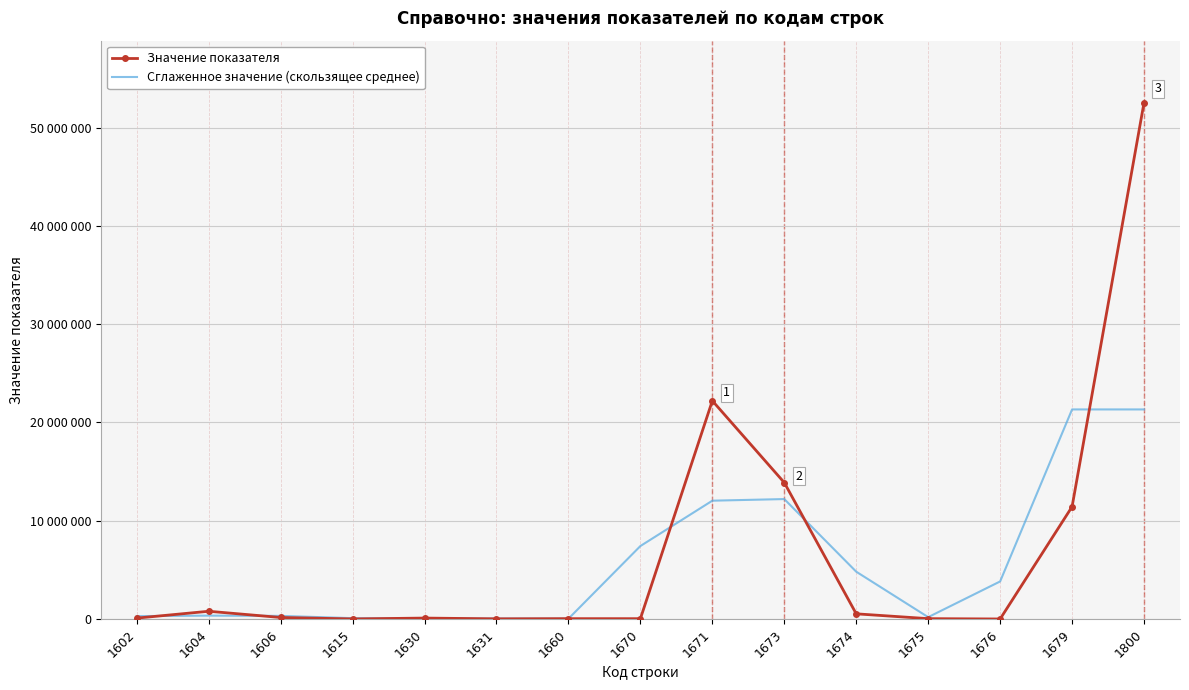

Reading left to right, list all the values displayed in this chart.

Значение показателя: 89557.0	786487.0	153185.0	5631.0	92884.0	15526.0	33727.0	31997.0	22211434.0	13881606.0	525517.0	34860.0	778.0	11429657.0	52557655.0
Сглаженное значение (скользящее среднее): 292014.7	343076.3	315101.0	83900.0	38013.7	47379.0	27083.3	7425719.3	12041679.0	12206185.7	4813994.3	187051.7	3821765.0	21329363.3	21329104.0